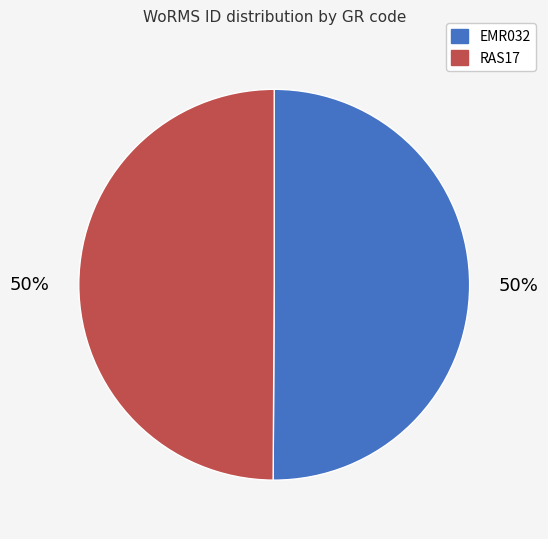

Is it true that RAS17 is 37% of the pie?

False